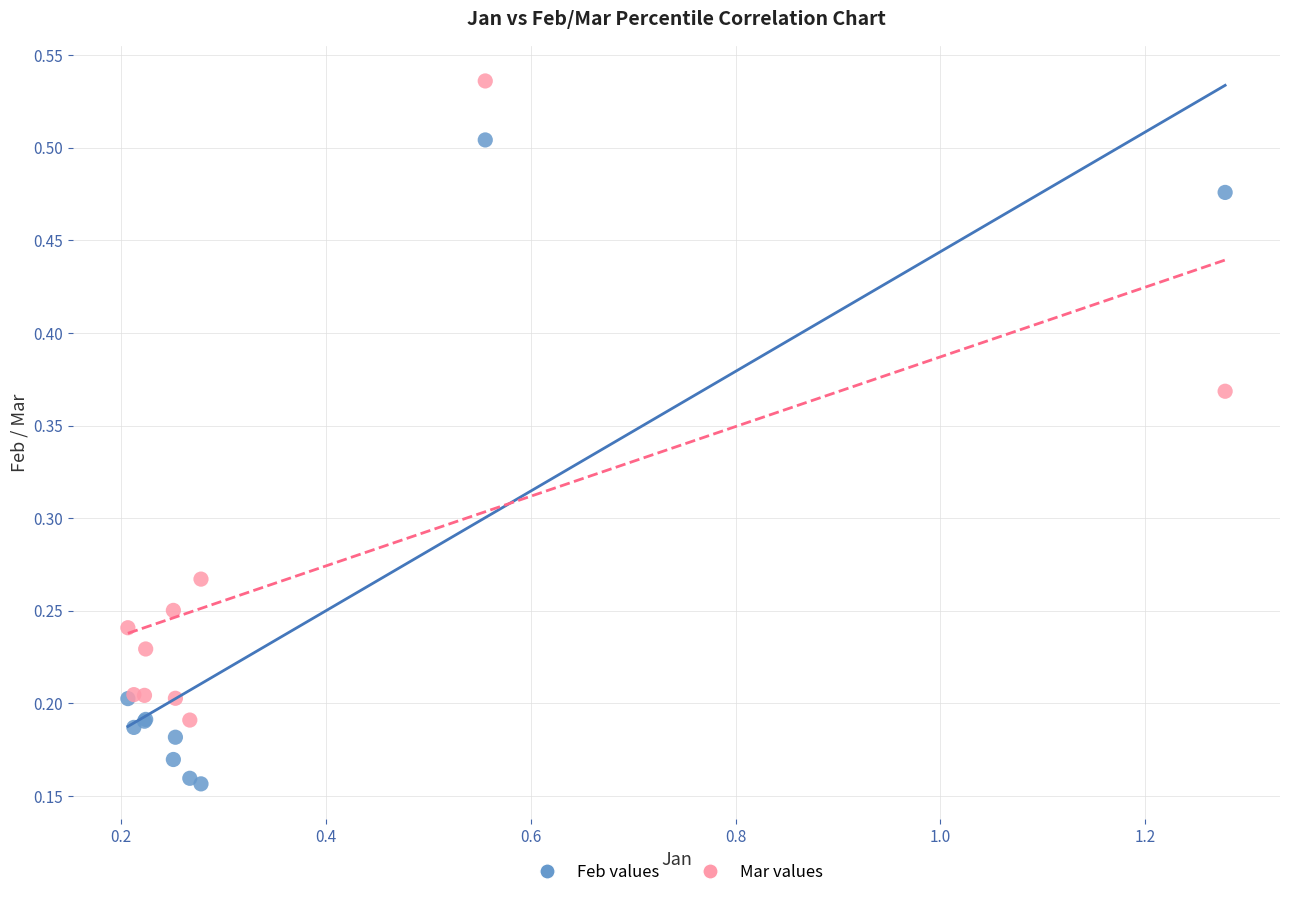

Which series reaches the minimum Y coordinate?

Feb values